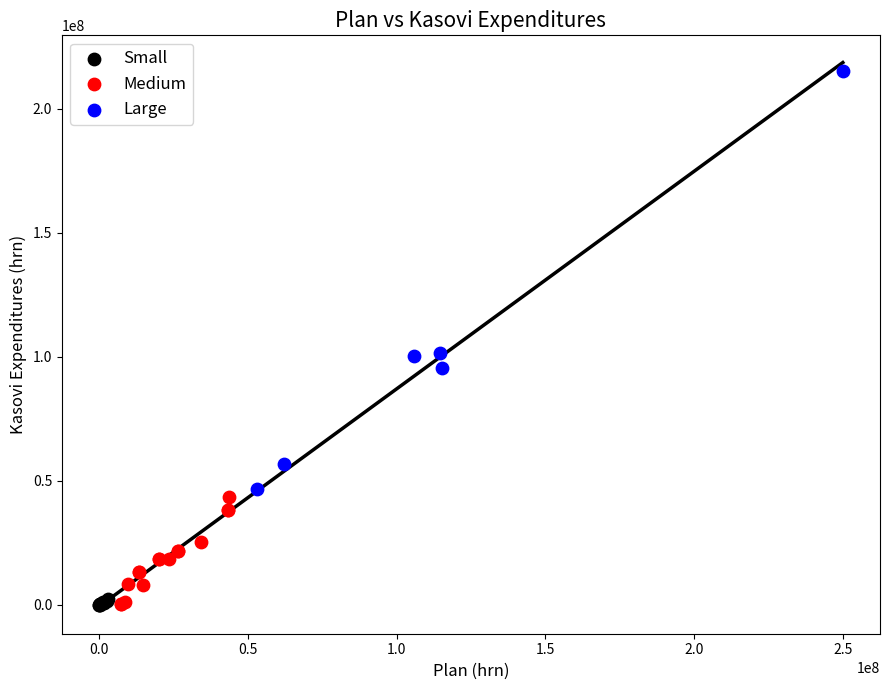

Which series has the widest spread of Y values?

Large